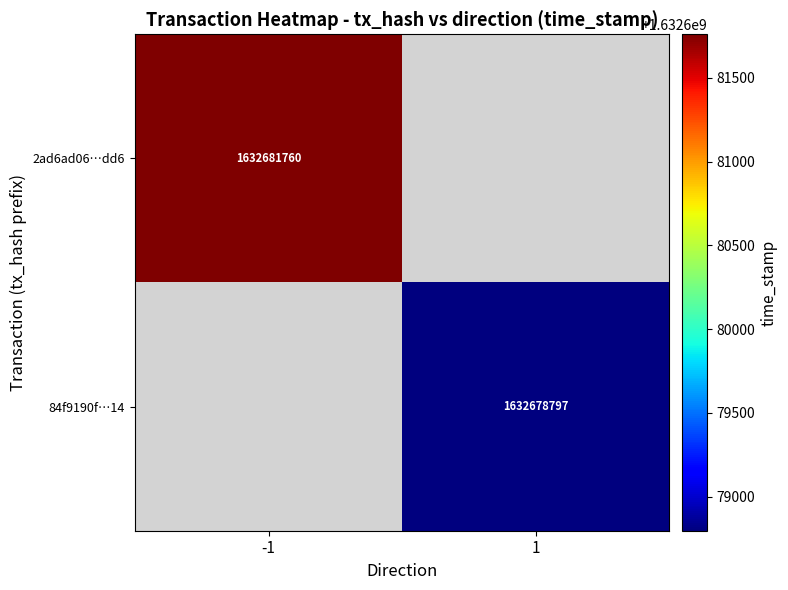

The value of 2ad6ad06…dd6 at -1 is 1632681760. True or false?

True